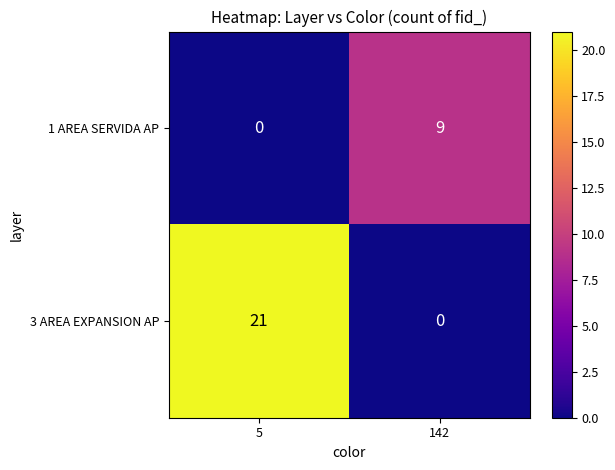

Reading left to right, list all the values displayed in this chart.

1 AREA SERVIDA AP: 5=0	142=9
3 AREA EXPANSION AP: 5=21	142=0